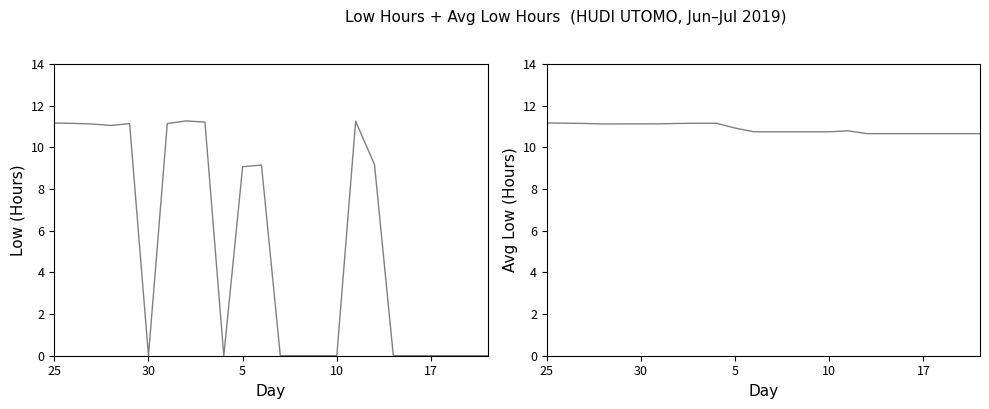

How many interior local peaks does the Low (Hours) series have?

4